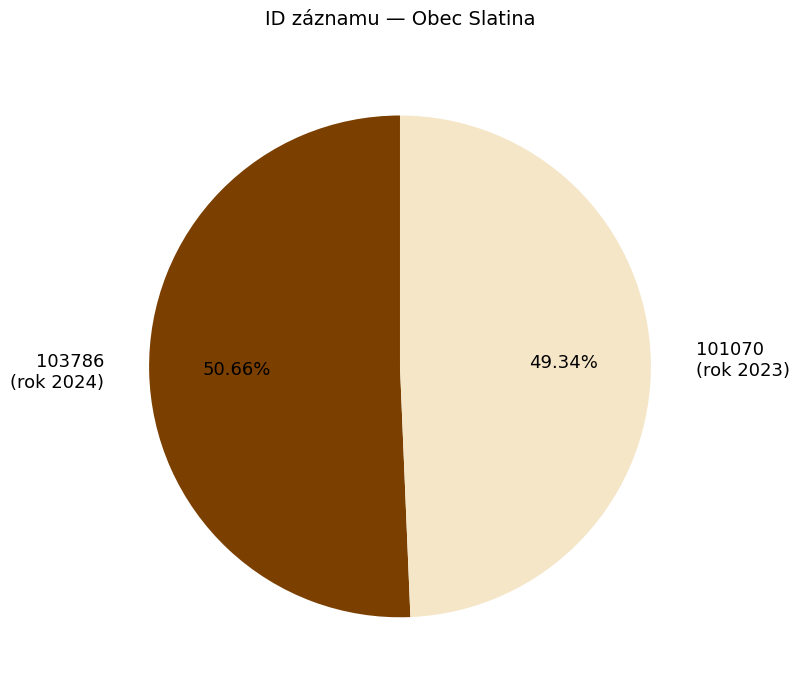

Between 101070 (rok 2023) and 103786 (rok 2024), which is larger?

103786 (rok 2024)